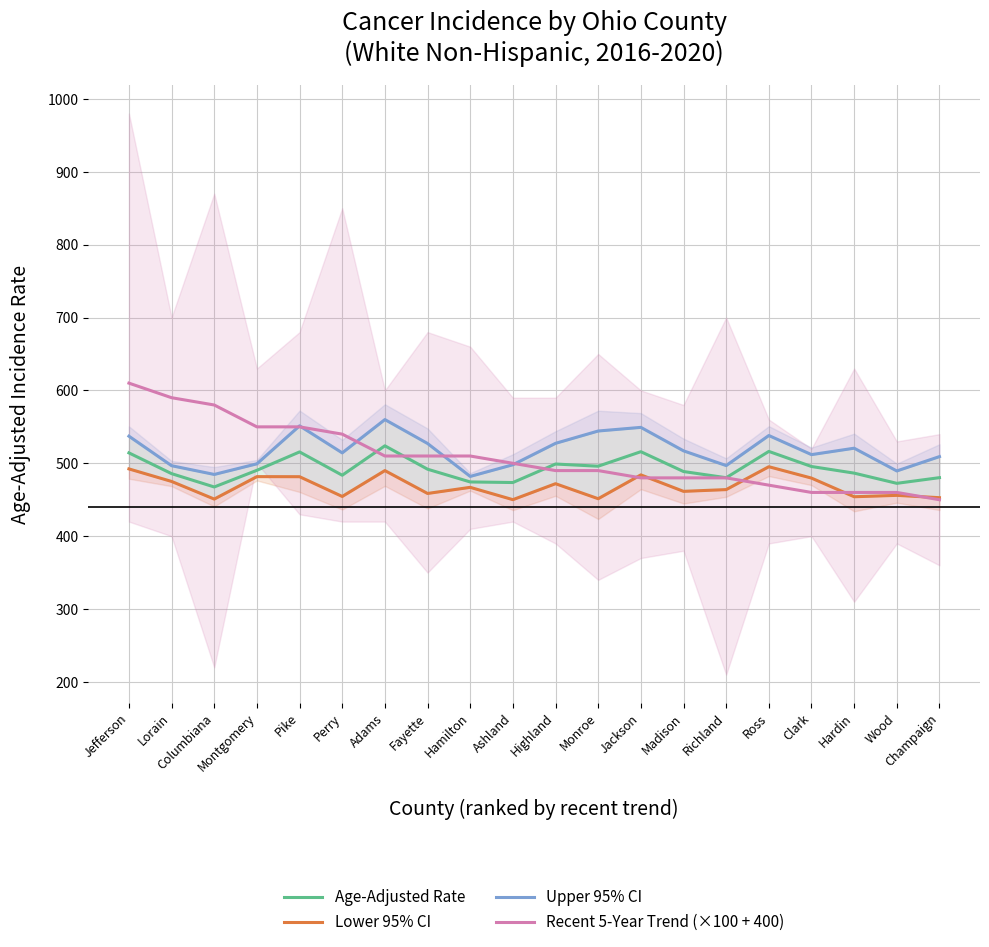

The Recent 5-Year Trend (×100 + 400) series shows 480.0 at Richland. True or false?

True